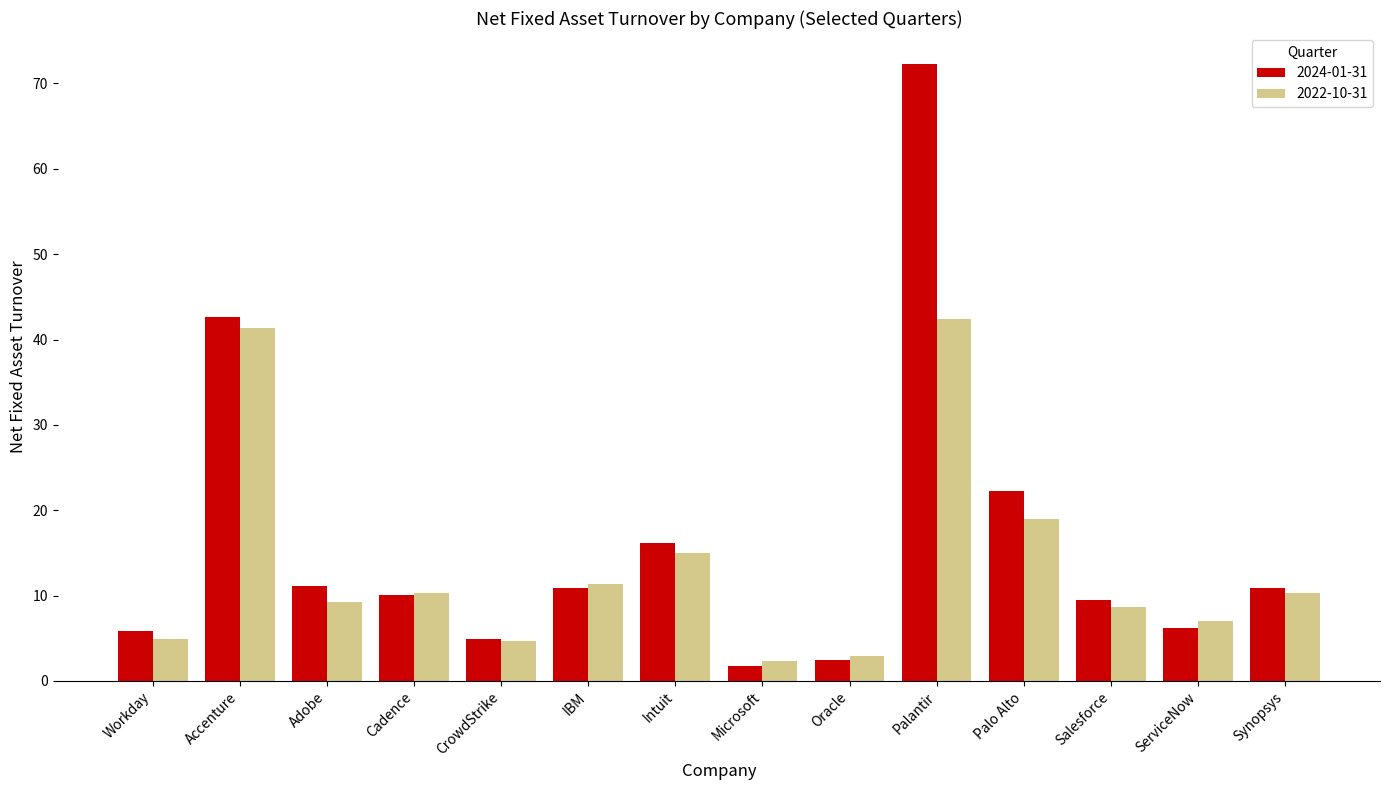

What is the sum of the 2022-10-31 values at Salesforce and Intuit?

23.6